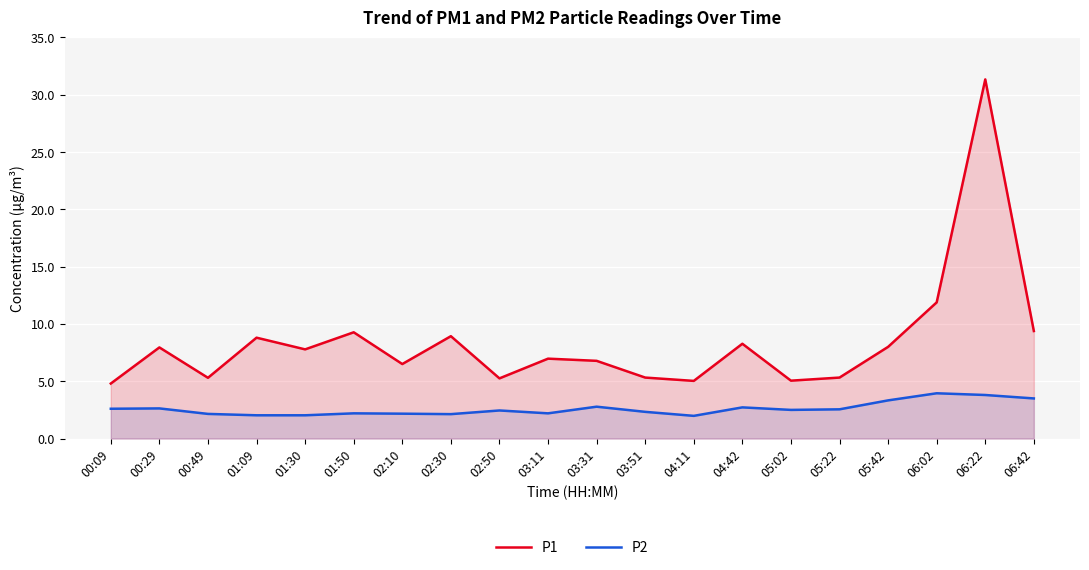

True or false: P2 has more than 0 points higher than both neighbors.

True